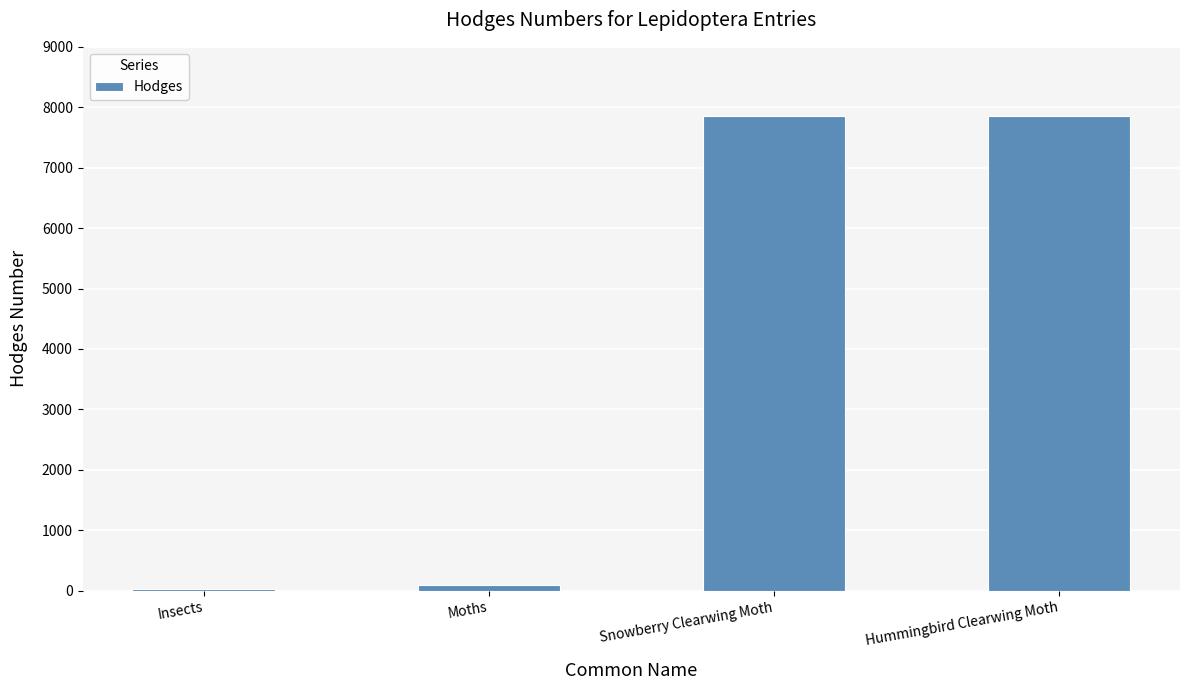

What is the change in value from Insects to Snowberry Clearwing Moth?

+7826.0